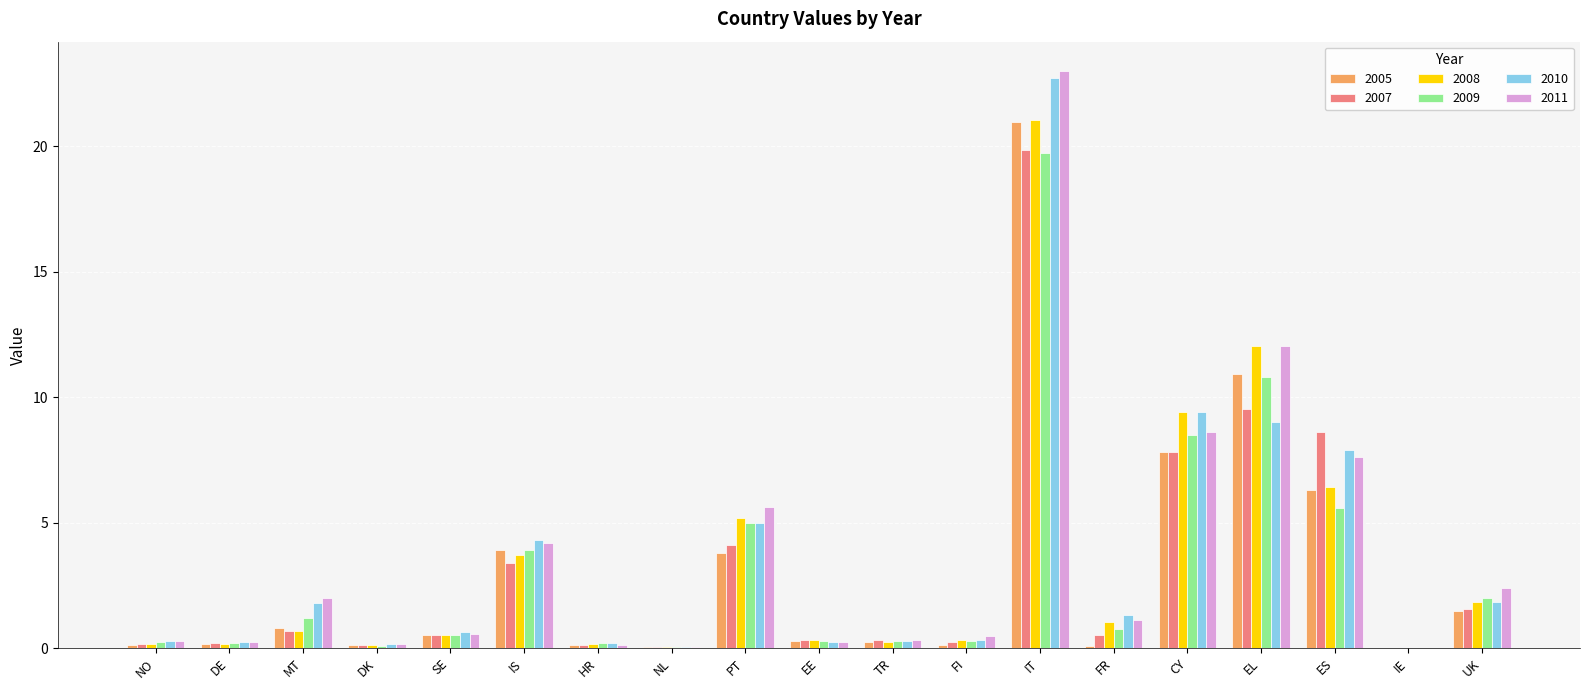

What are all the series names shown in the legend?

2005, 2007, 2008, 2009, 2010, 2011